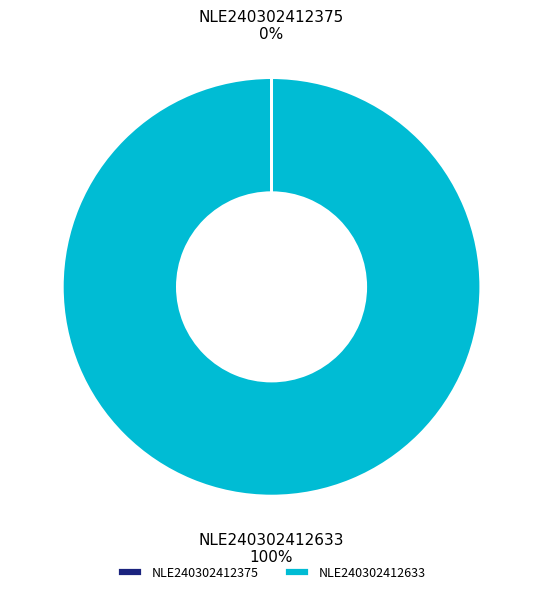

To the nearest percent, what is the average slice percentage?

50%